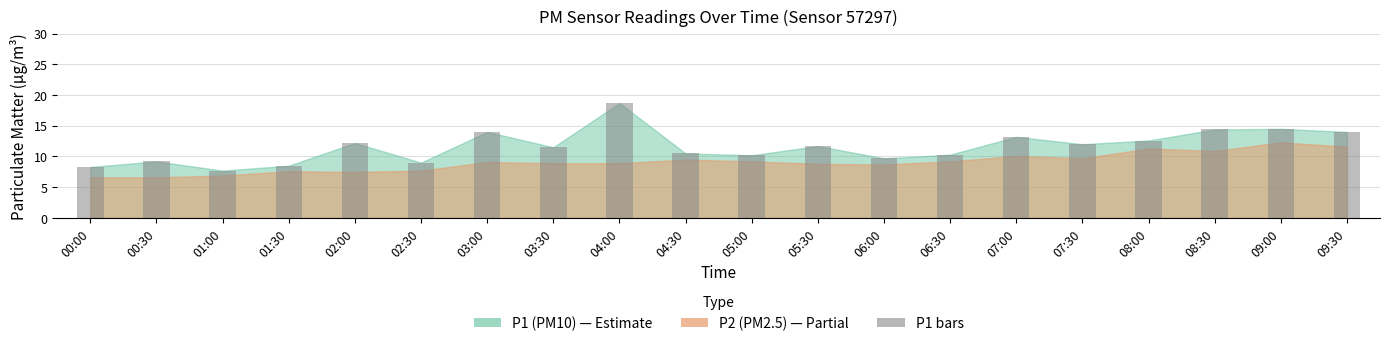

True or false: the data shows 18.9 at 07:30.

False